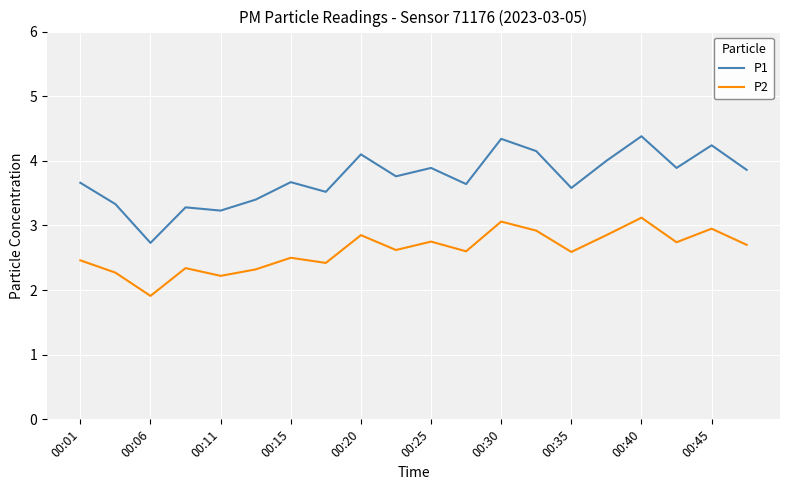

What are all the series names shown in the legend?

P1, P2